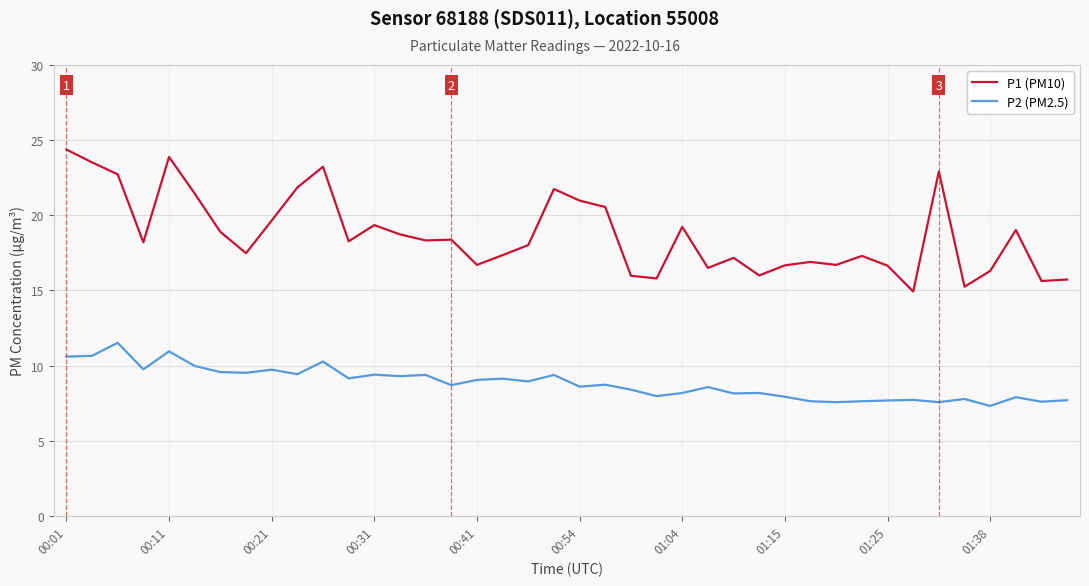

True or false: P2 (PM2.5) and P1 (PM10) intersect in this chart.

False